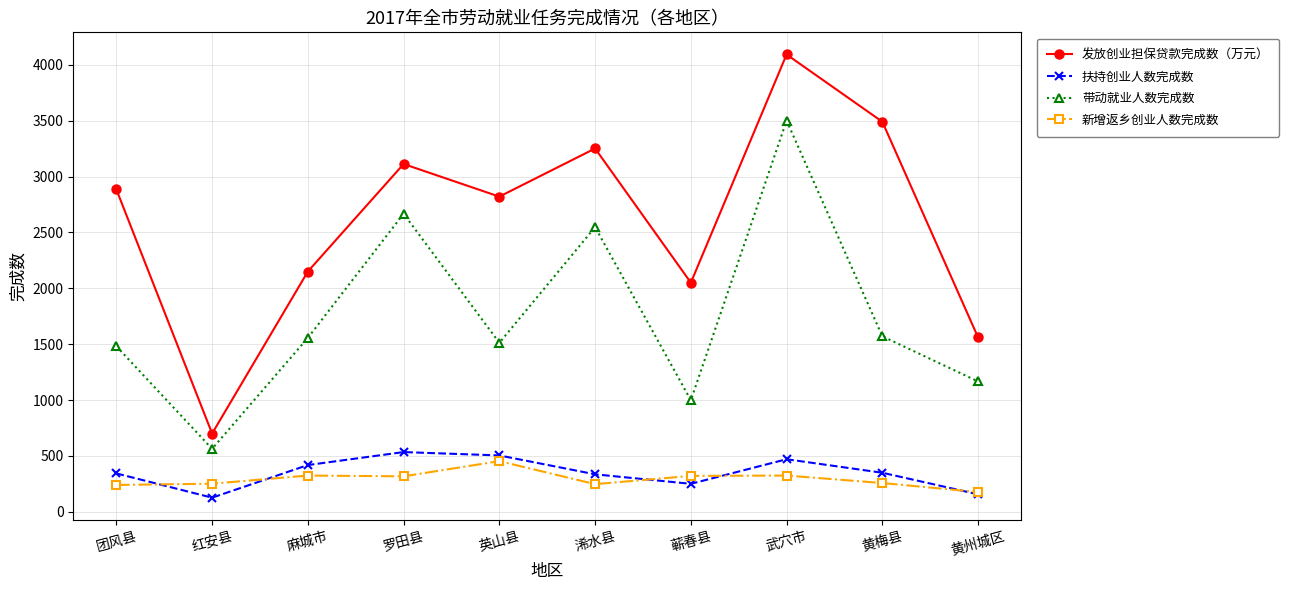

What is the minimum value shown in the chart?

126